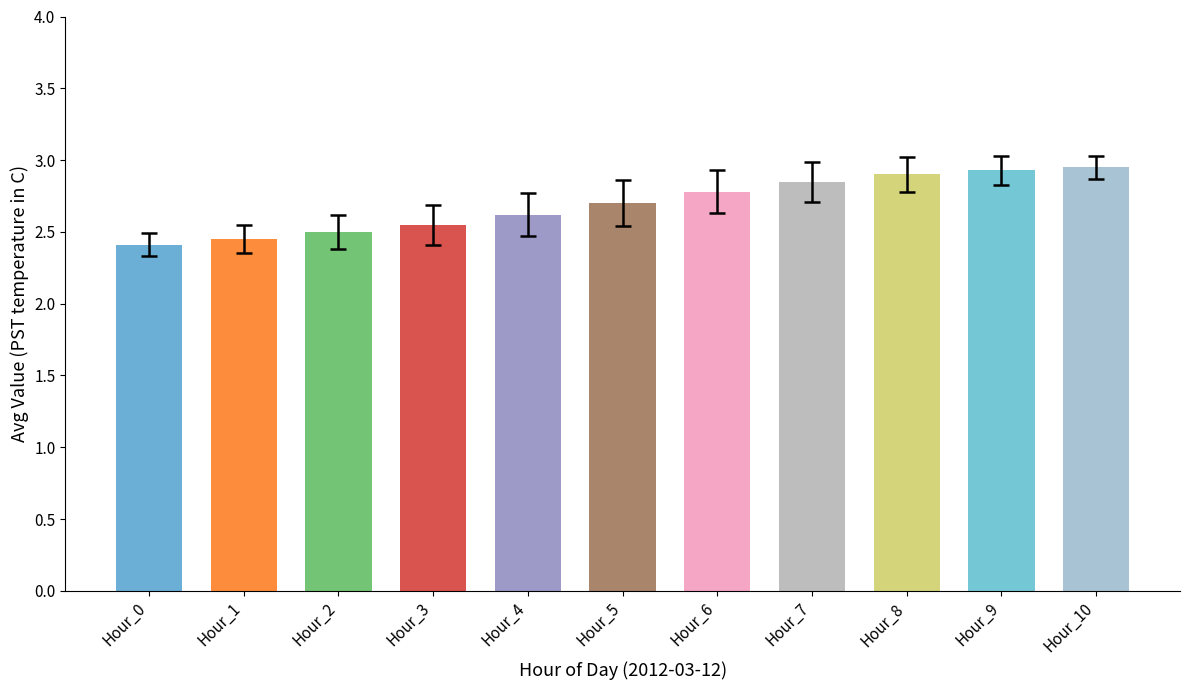

What is the smallest value displayed?

2.4